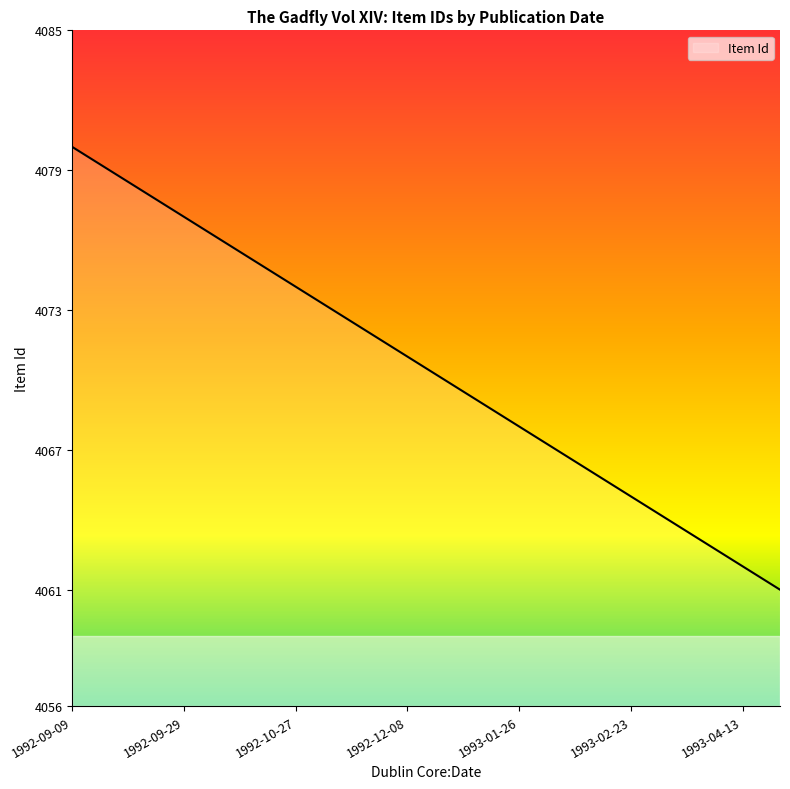

What is the difference between the maximum and minimum values?

19